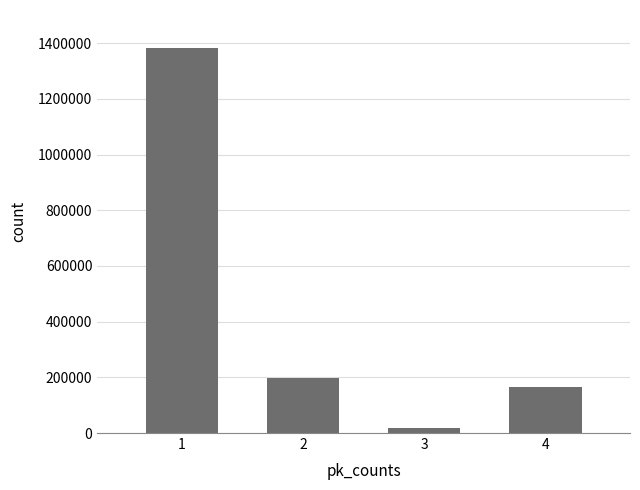

What is the sum of the values at 1 and 2?

1577984.1